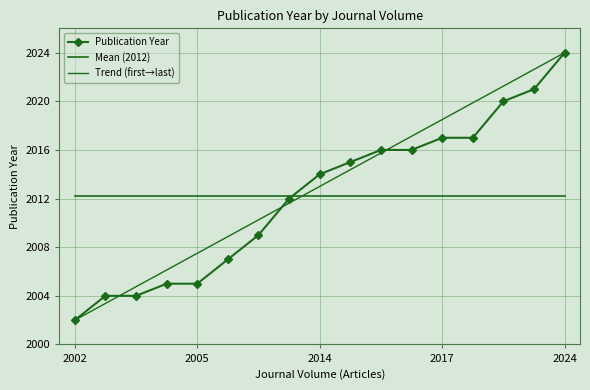

At which label does Publication Year reach its peak?

2024